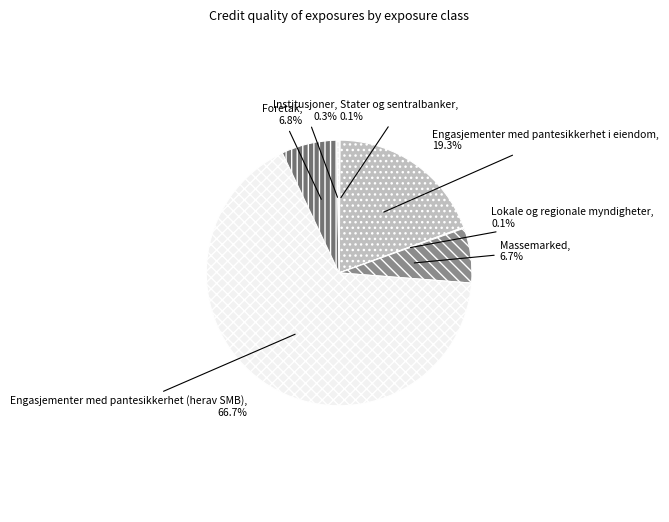

Which category has the biggest portion of the pie?

Engasjementer med pantesikkerhet (herav SMB)